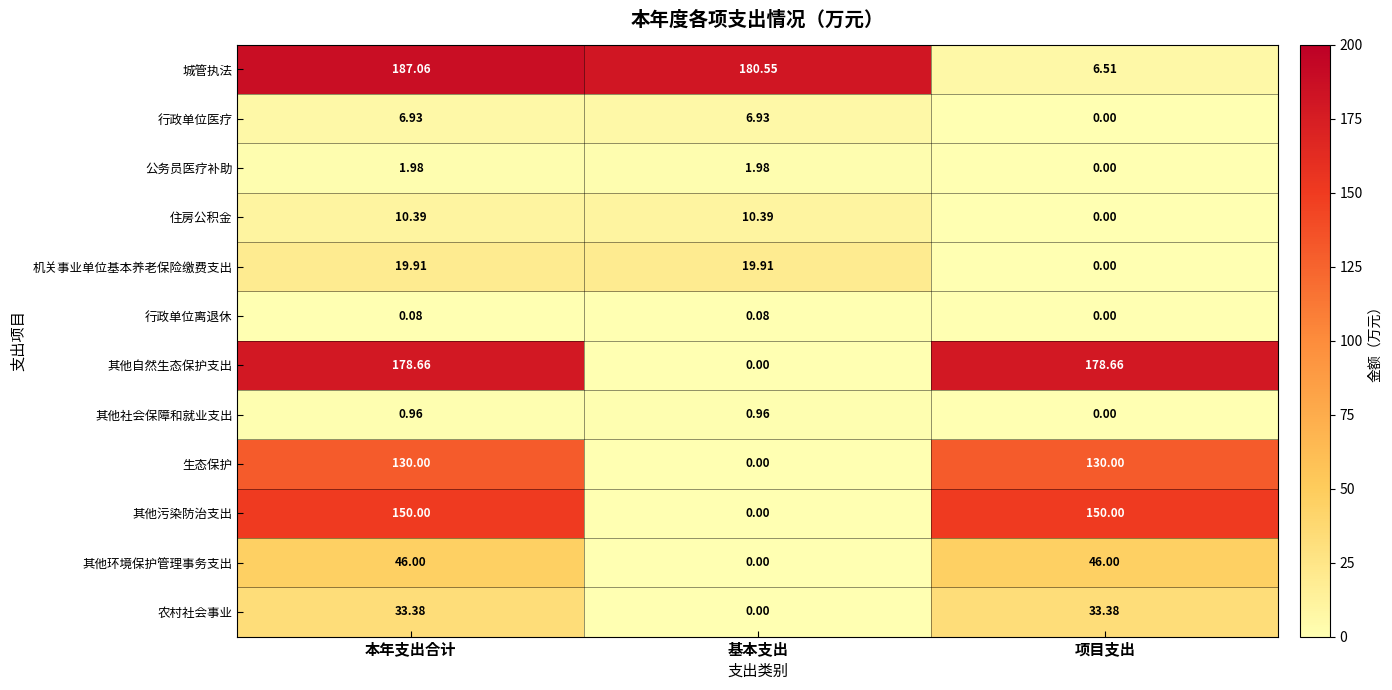

Where is 住房公积金 nearest to the value 5?

项目支出